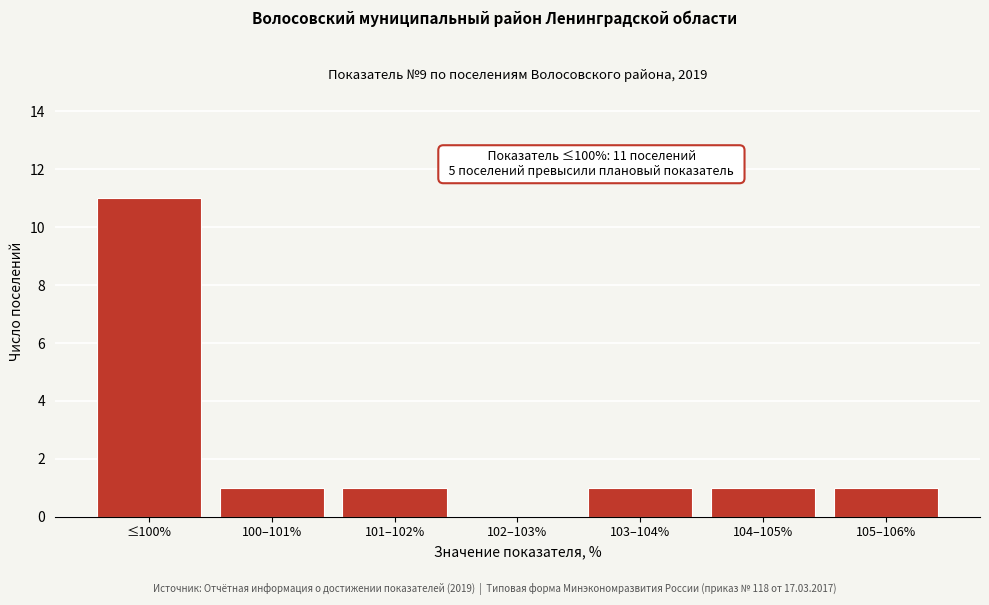

Reading left to right, transcribe all the data shown in this chart.

≤100%=11	100–101%=1	101–102%=1	102–103%=0	103–104%=1	104–105%=1	105–106%=1